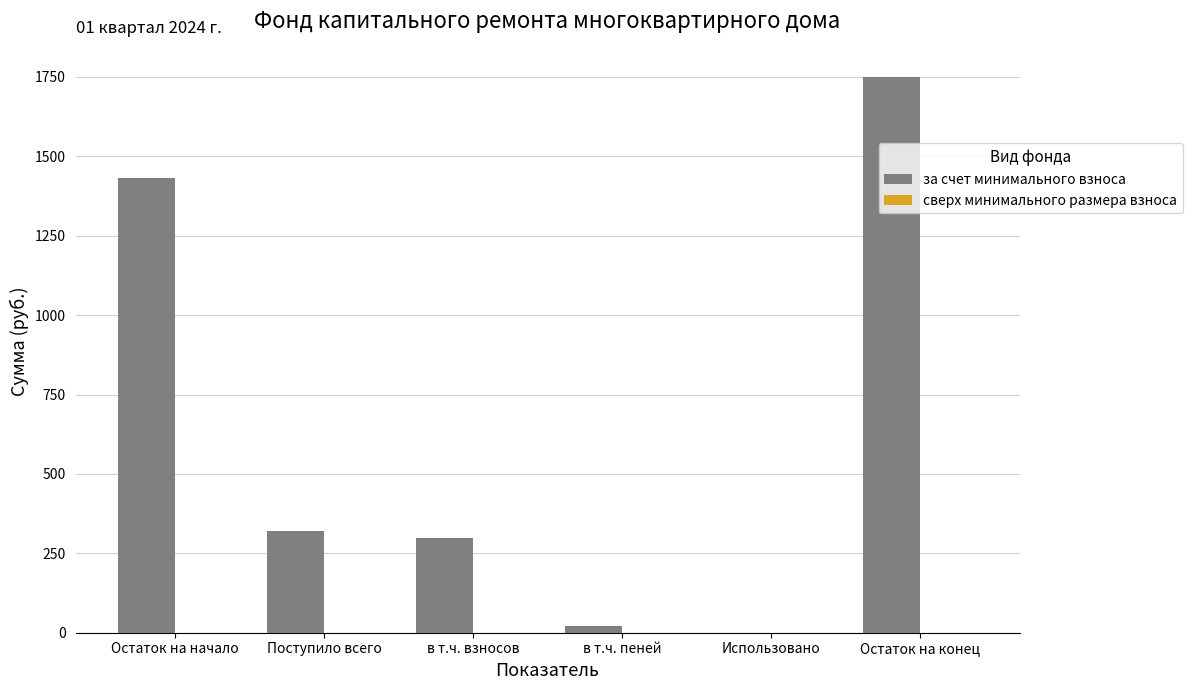

Read the value at Остаток на начало.

1430.8